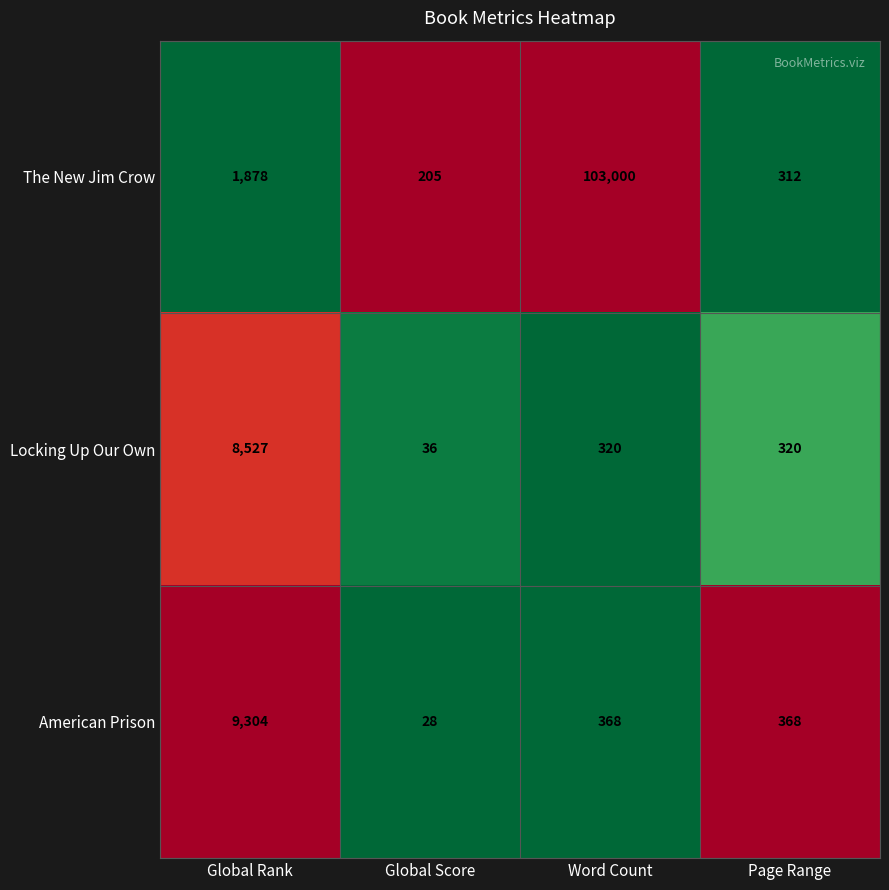

Which series has the largest total across all categories?

The New Jim Crow